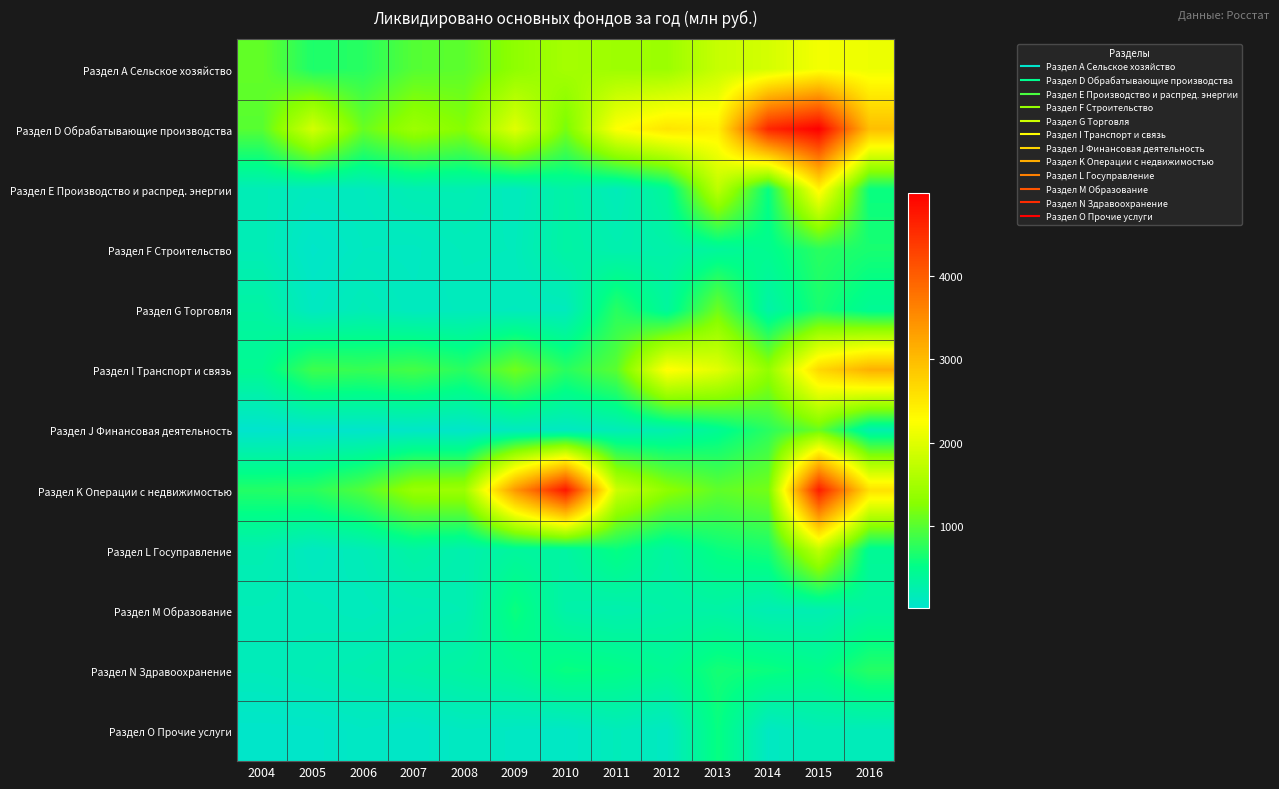

Which category has the lowest value across all series?

2004